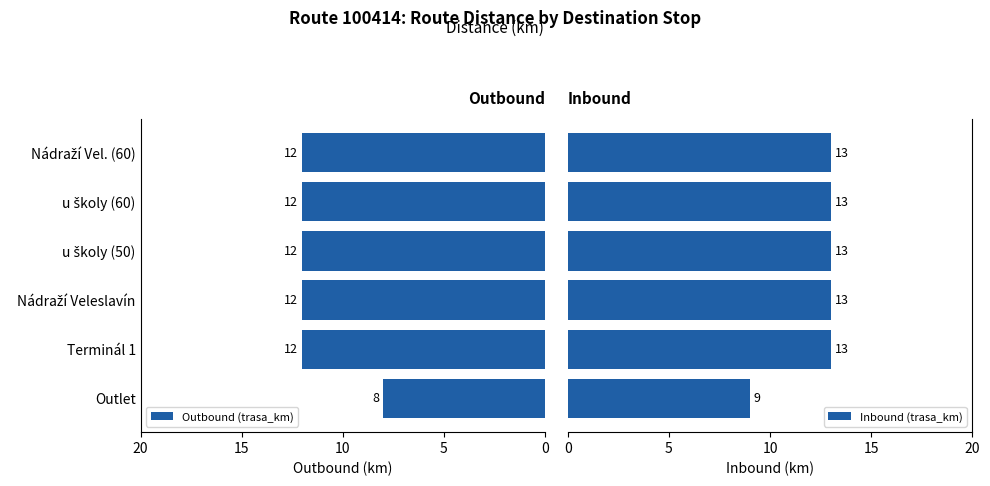

Does the chart contain stacked bars?

No